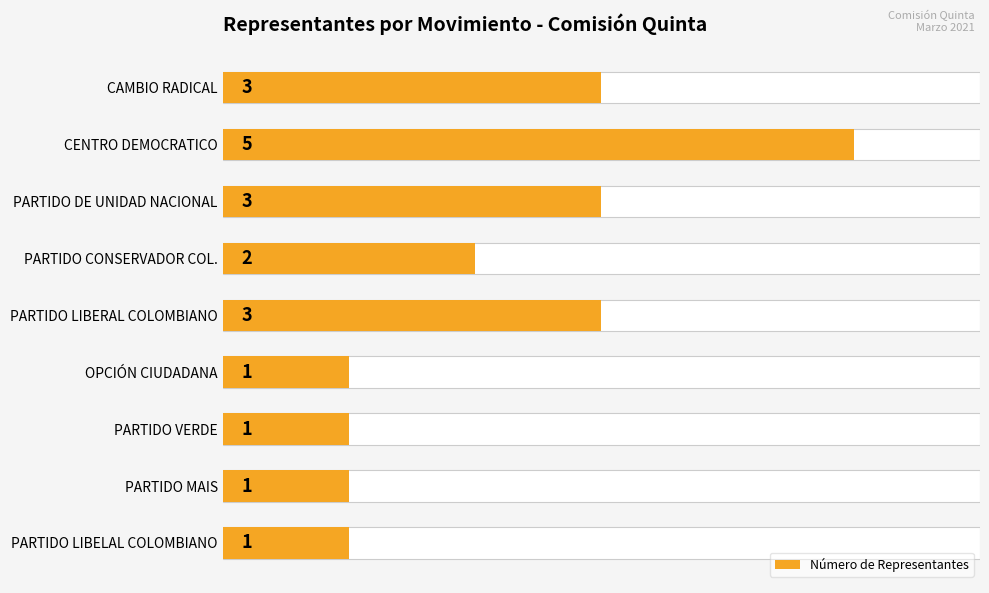

What is the value of the 4th bar from the left?

2